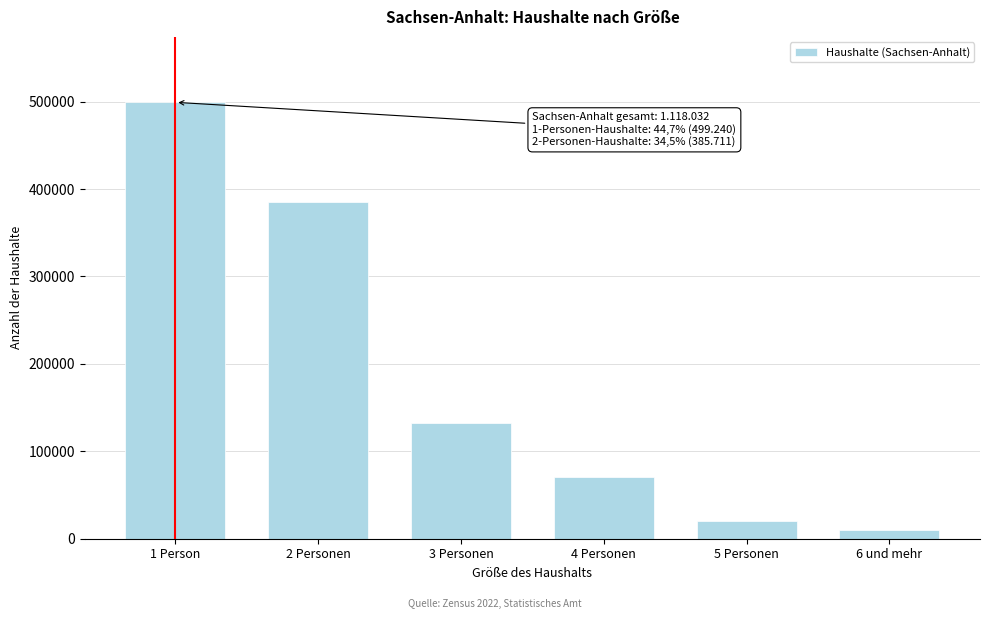

Reading left to right, list all the values displayed in this chart.

499240	385711	132475	70157	20003	10445